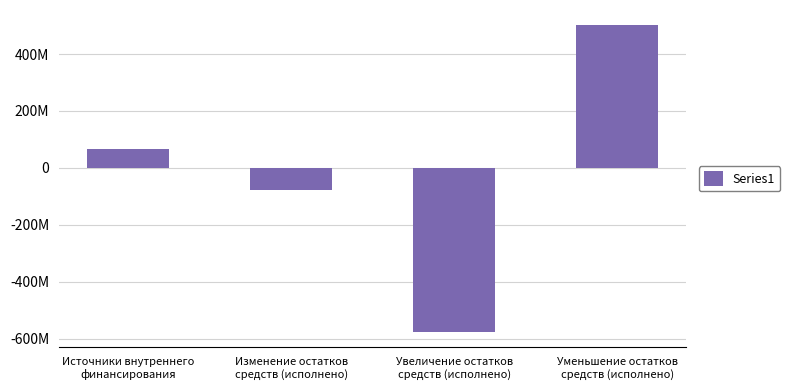

Rank the categories by value from highest to lowest.

Уменьшение остатков
средств (исполнено), Источники внутреннего
финансирования, Изменение остатков
средств (исполнено), Увеличение остатков
средств (исполнено)